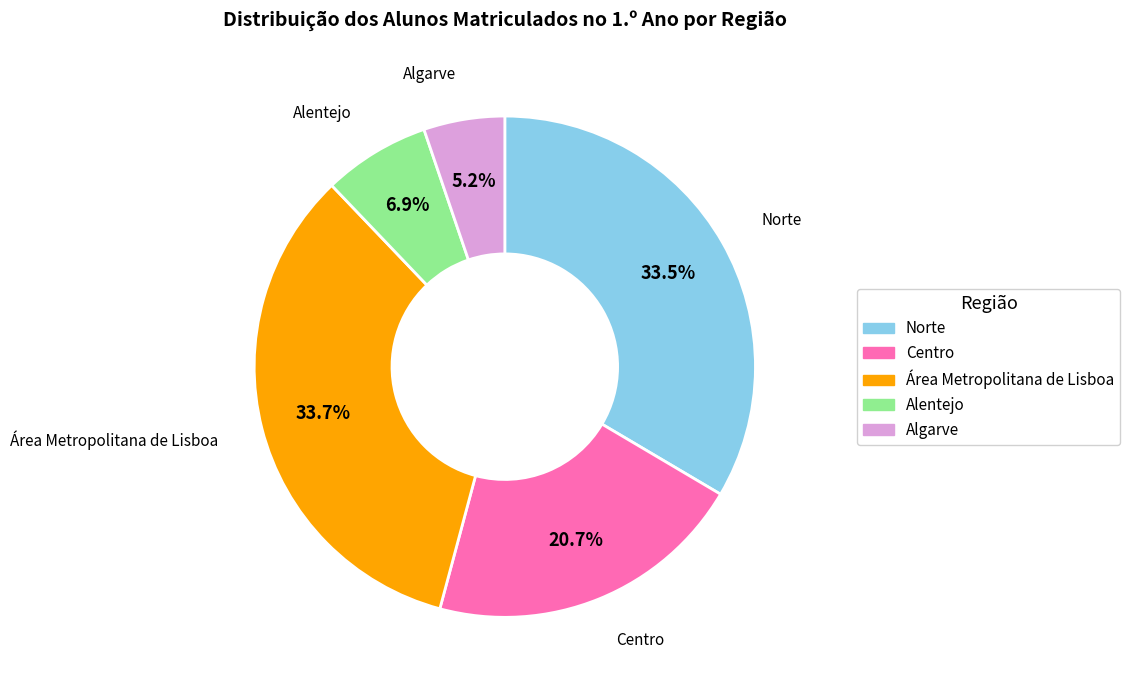

Is there any slice that represents more than half of the pie?

No